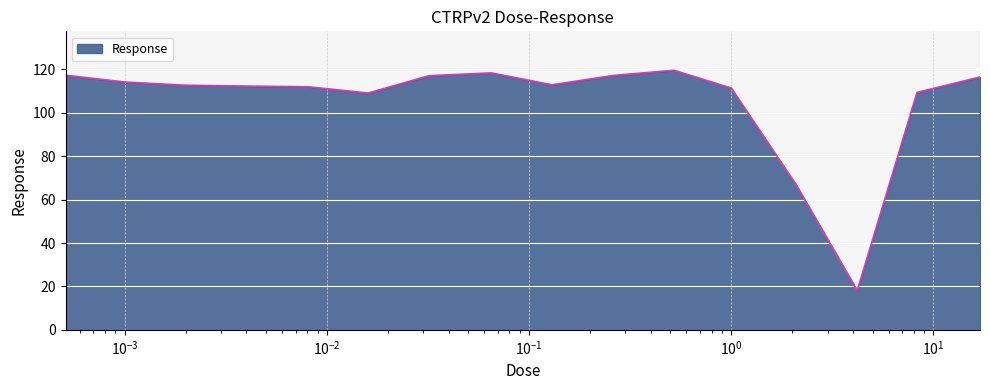

What is the difference between the maximum and minimum values?

101.5